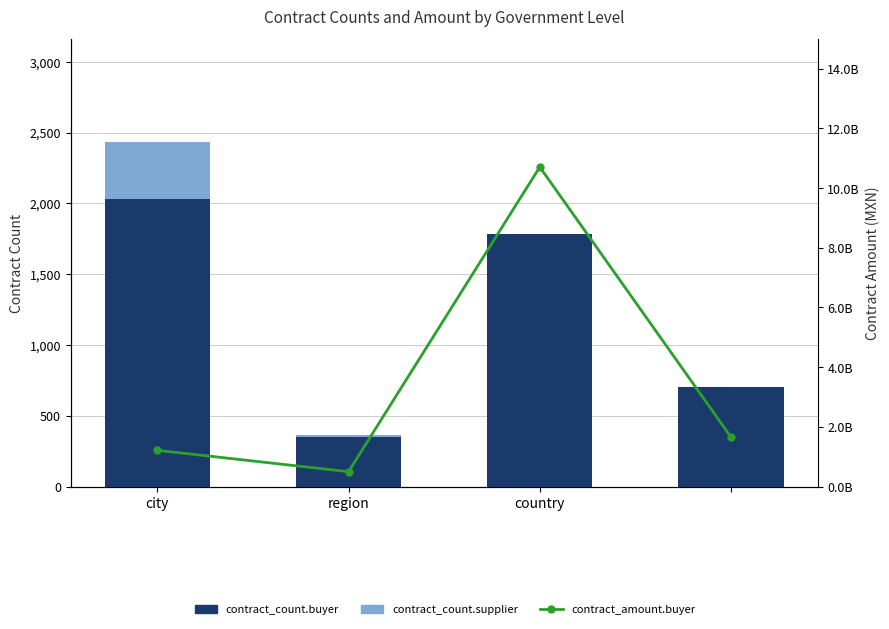

Count the contract_count.buyer values in the range 700 to 2030.

3